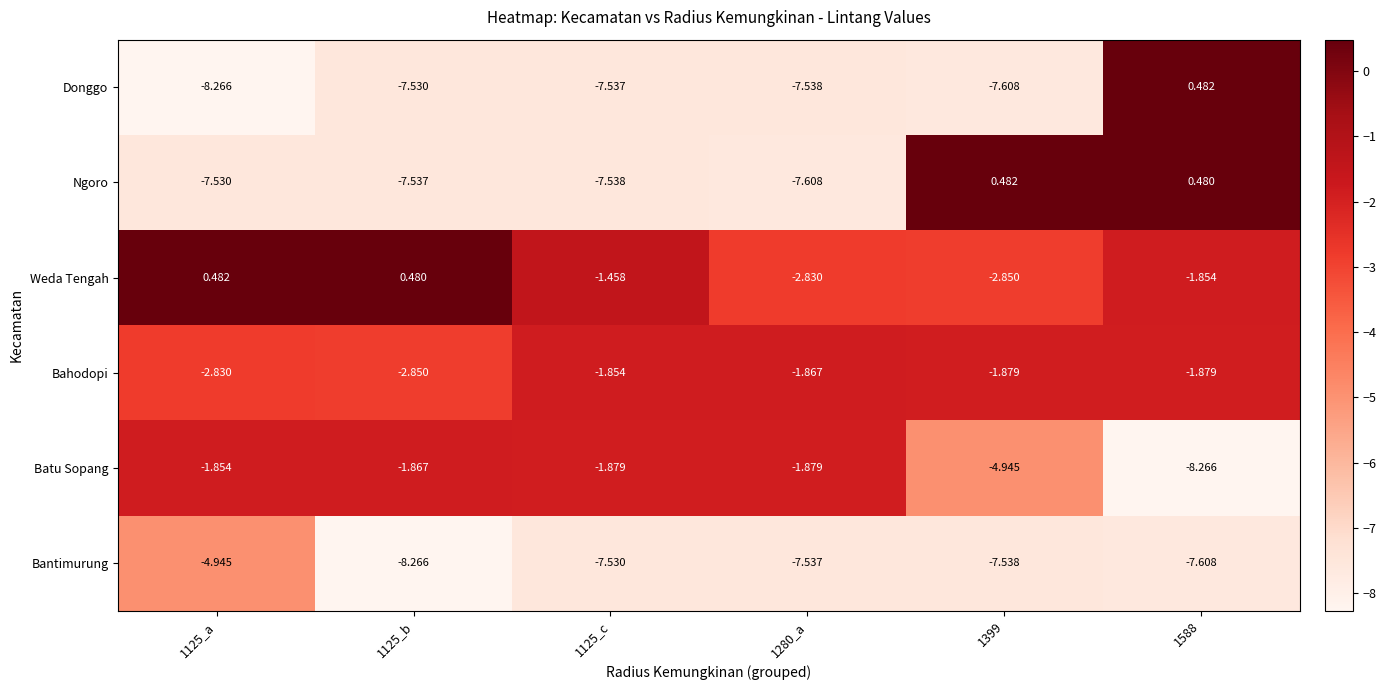

Between 1280_a and 1588, which series saw the biggest shift?

Ngoro